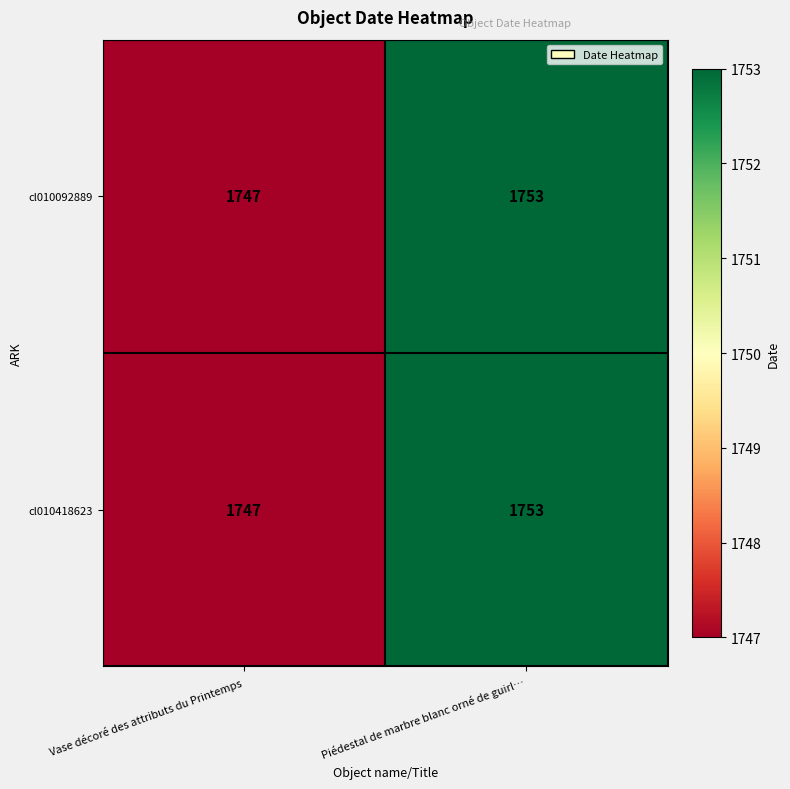

Rank the categories by cl010092889 value from lowest to highest.

Vase décoré des attributs du Printemps, Piédestal de marbre blanc orné de guirl…